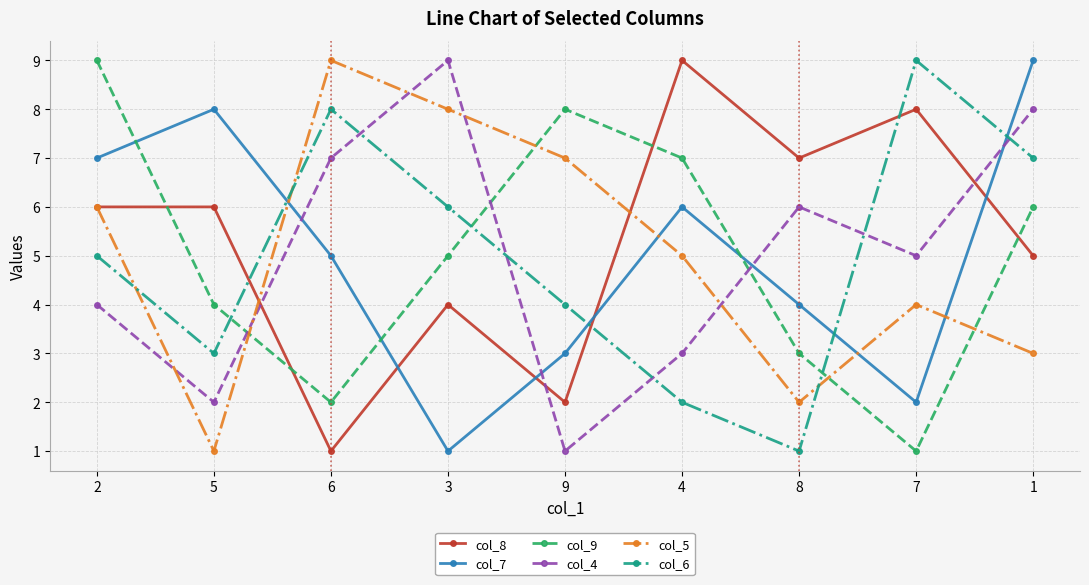

Does the chart have visible grid lines?

Yes